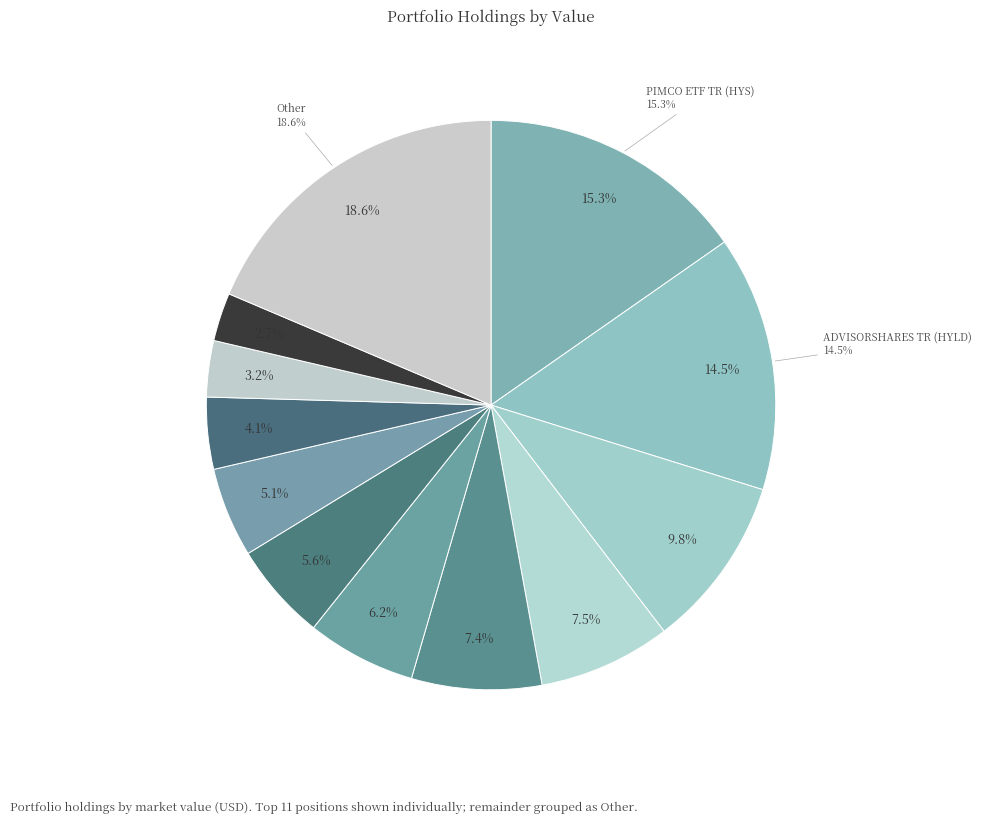

Is it true that MONROE CAP CORP (MRCC) is 1% of the pie?

False